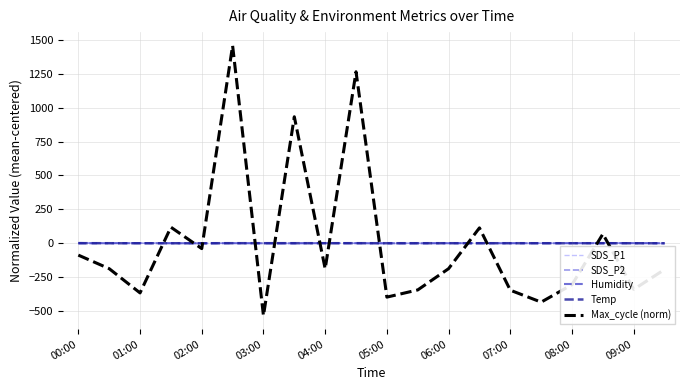

After their last crossing, which series has the higher values: Max_cycle (norm) or SDS_P2?

SDS_P2